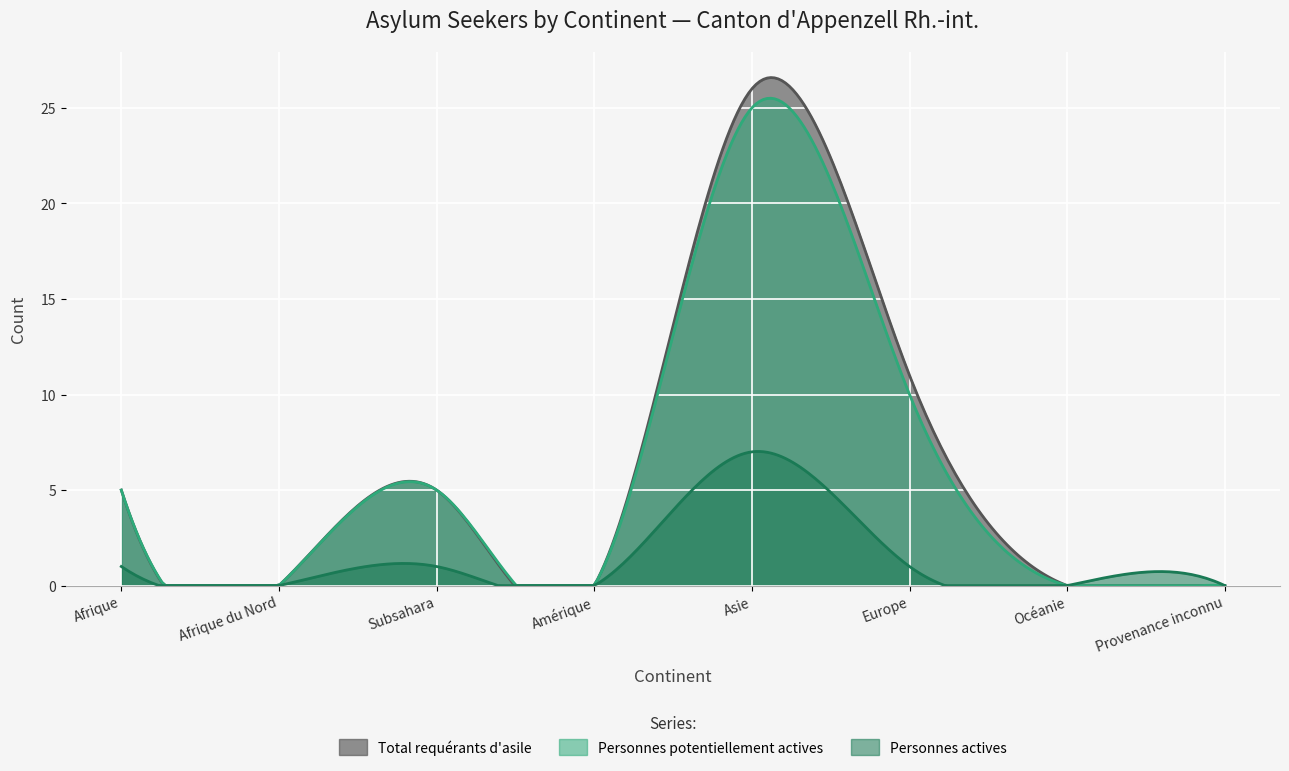

At Afrique, list the series in order from smallest to largest.

Personnes actives, Total requérants d'asile, Personnes potentiellement actives